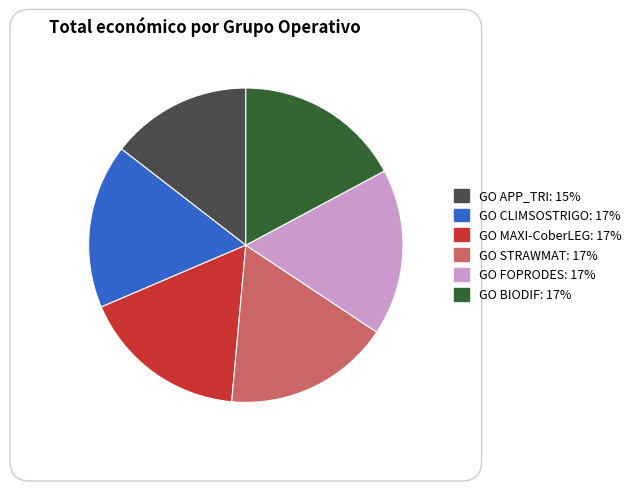

Is the sum of GO FOPRODES and GO BIODIF greater than half?

No